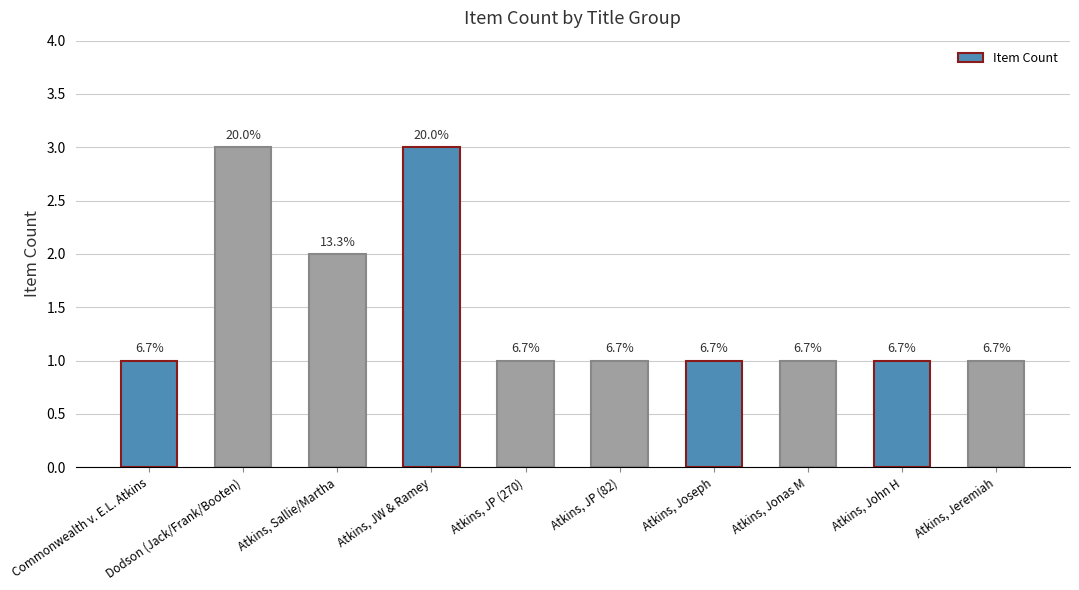

Does the chart contain any negative values?

No